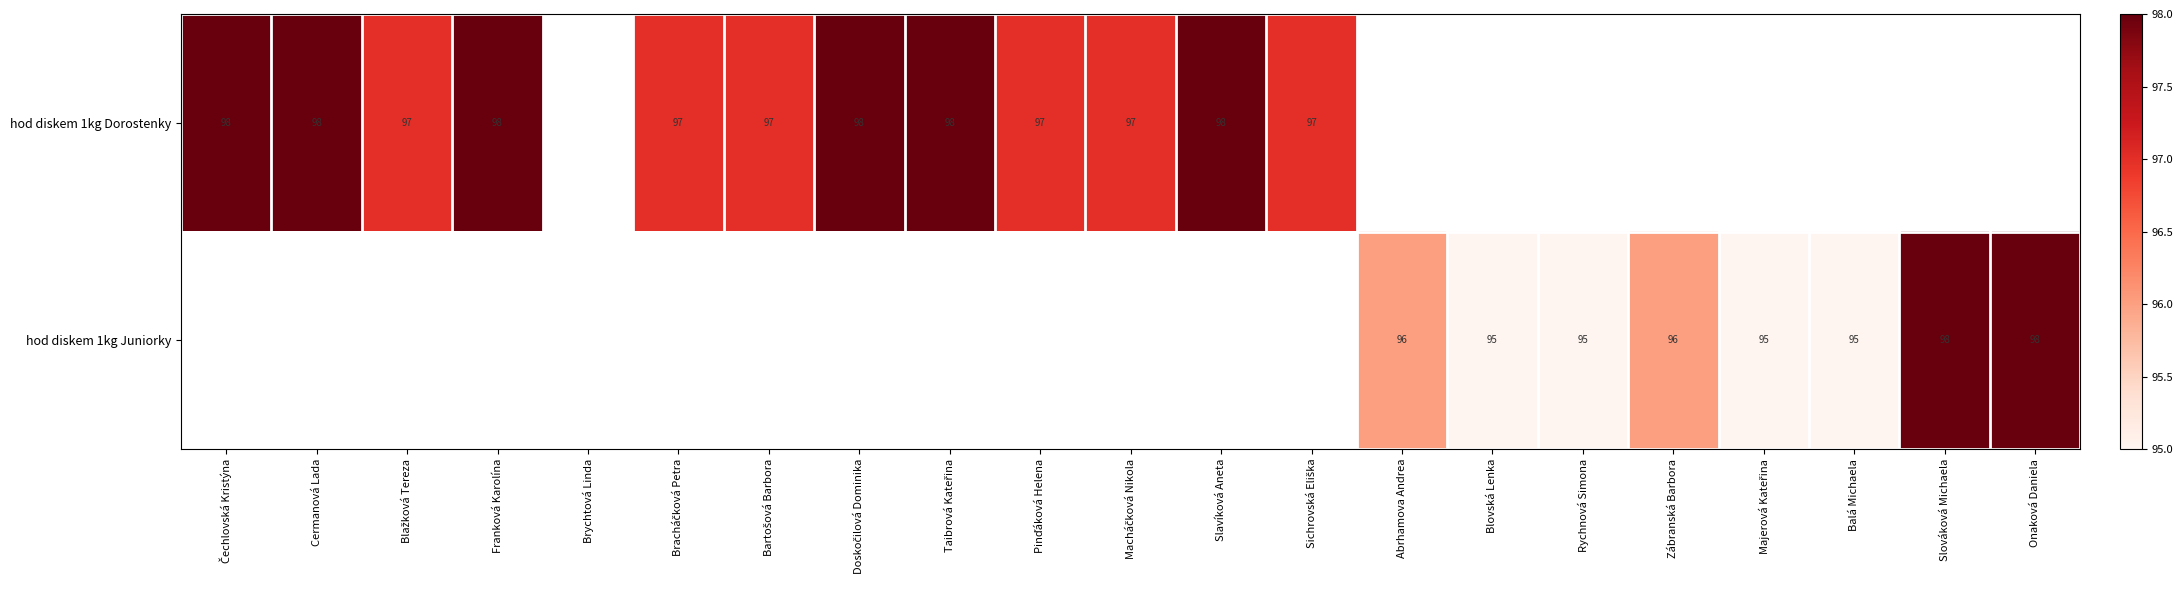

How many data points does each series have?

21